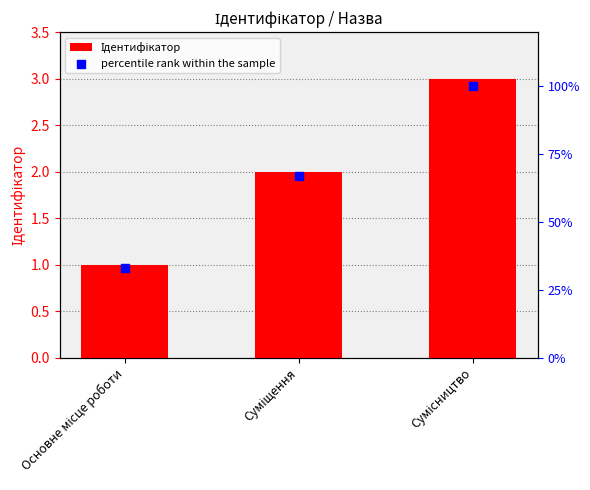

What is the total value across all series at Основне місце роботи?

34